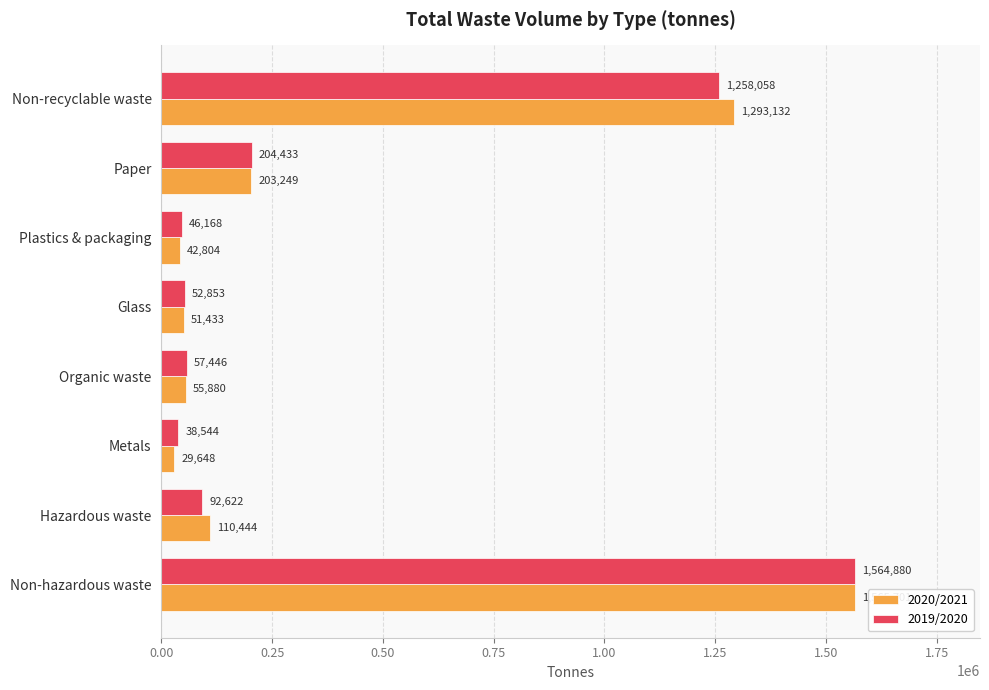

How many series are shown in this chart?

2